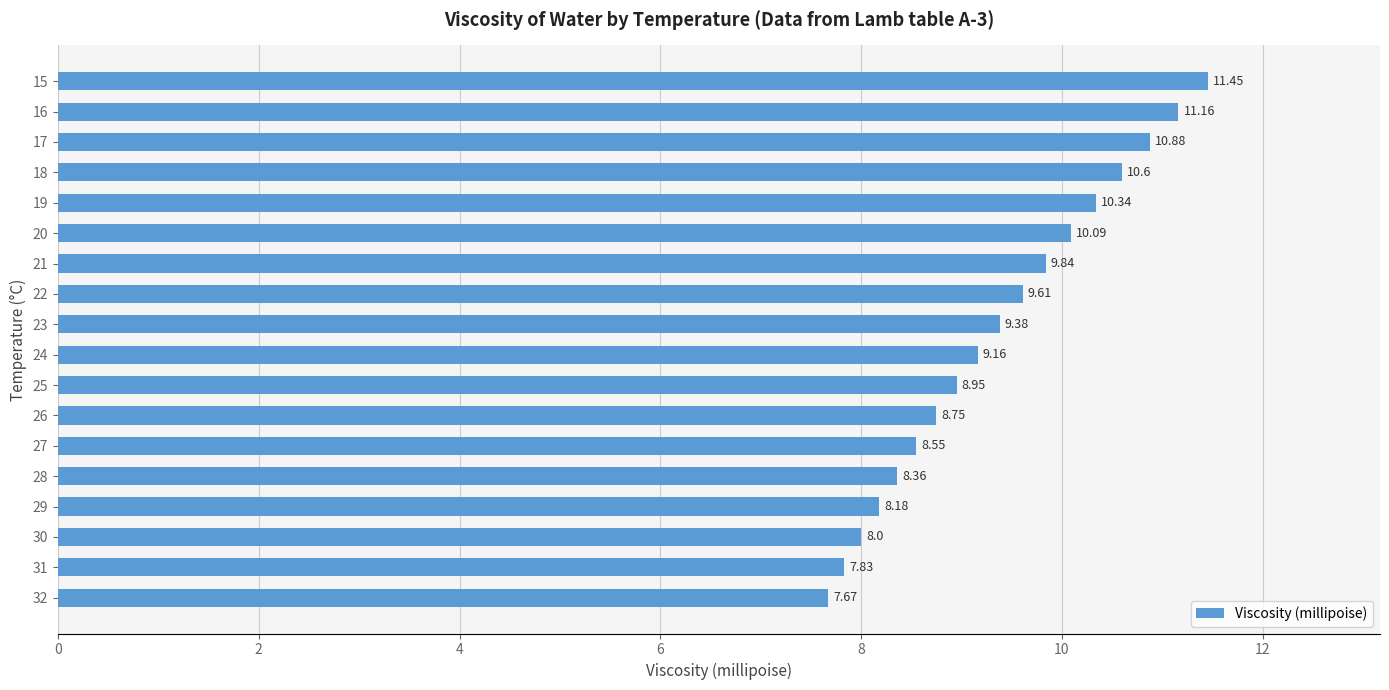

What is the difference between the values at 24 and 30?

1.2